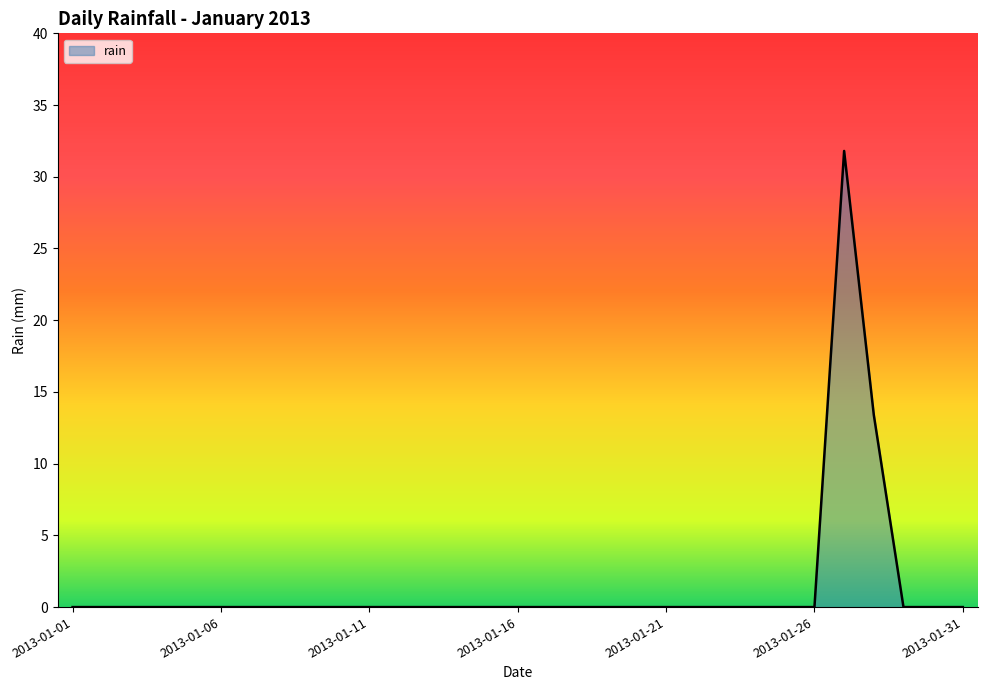

Does the chart display data point markers on the line(s)?

No